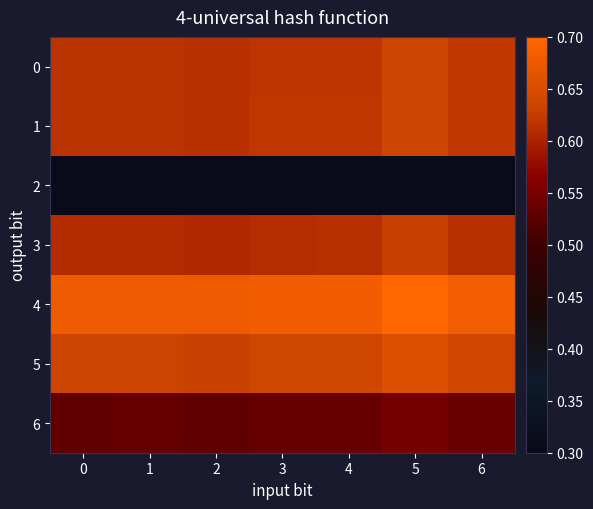

Reading right to left, list all the values displayed in this chart.

0: 6=0.6	5=0.6	4=0.6	3=0.6	2=0.6	1=0.6	0=0.6
1: 6=0.6	5=0.6	4=0.6	3=0.6	2=0.6	1=0.6	0=0.6
2: 6=0.3	5=0.3	4=0.3	3=0.3	2=0.3	1=0.3	0=0.3
3: 6=0.6	5=0.6	4=0.6	3=0.6	2=0.6	1=0.6	0=0.6
4: 6=0.7	5=0.7	4=0.7	3=0.7	2=0.7	1=0.7	0=0.7
5: 6=0.6	5=0.7	4=0.6	3=0.6	2=0.6	1=0.6	0=0.6
6: 6=0.5	5=0.5	4=0.5	3=0.5	2=0.5	1=0.5	0=0.5